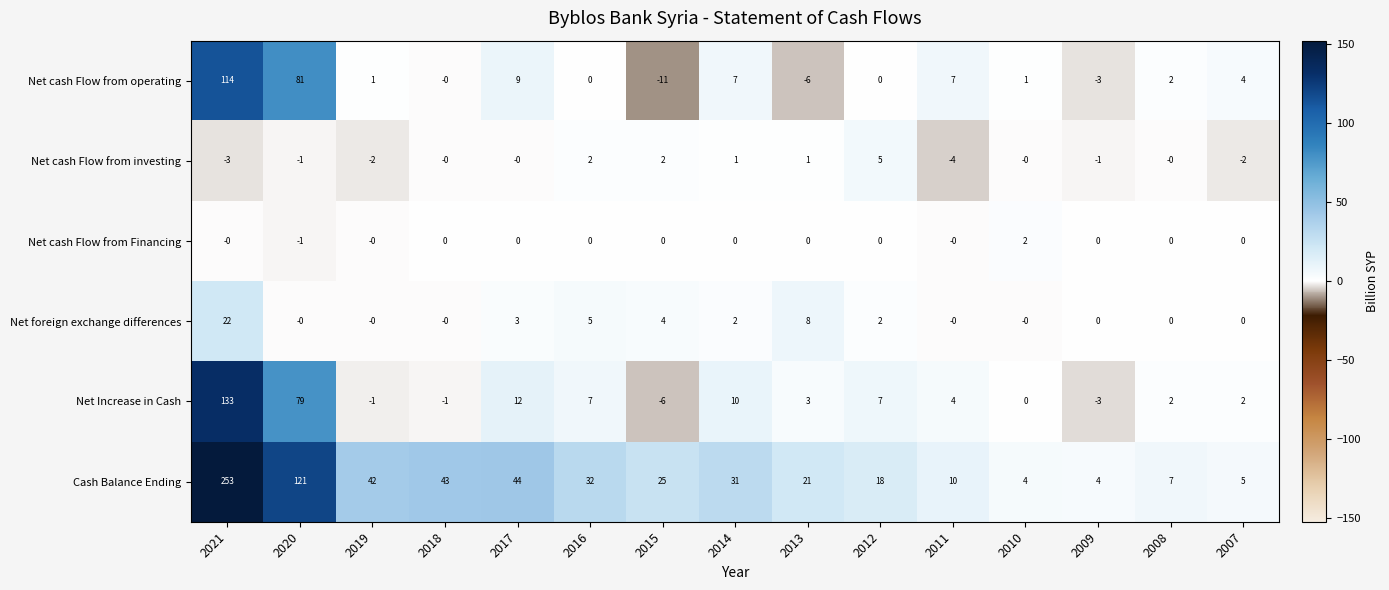

What is the total value across all series at 2013?

27